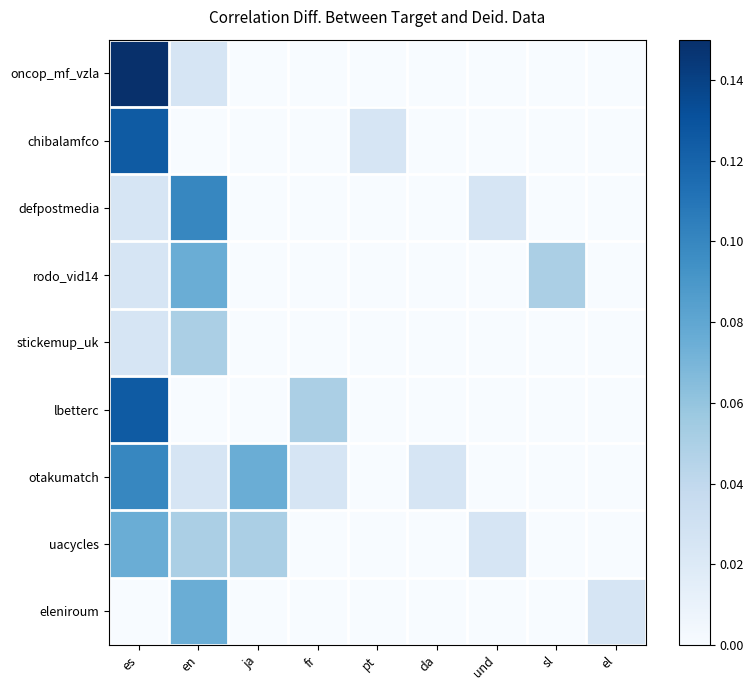

How many series are shown in this chart?

9